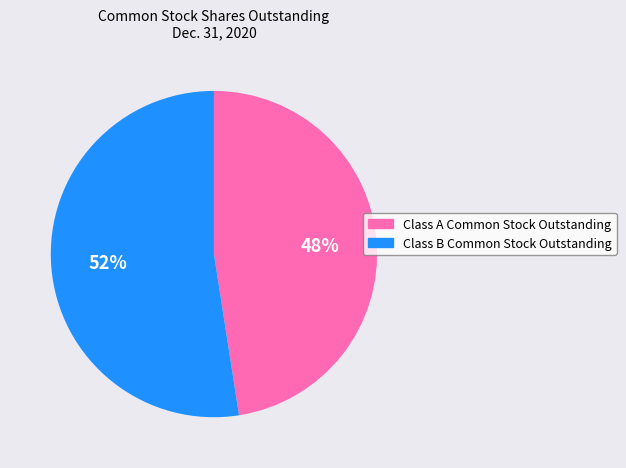

Between Class B Common Stock Outstanding and Class A Common Stock Outstanding, which is larger?

Class B Common Stock Outstanding